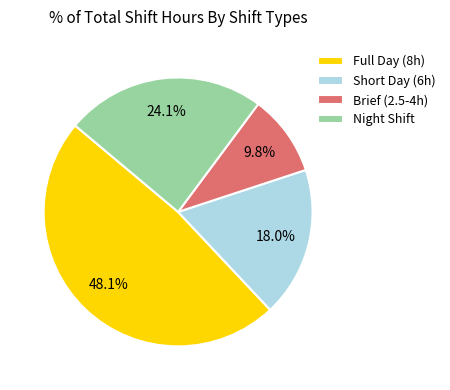

What is the ratio of the value at Brief (2.5-4h) to the value at Night Shift?

0.4